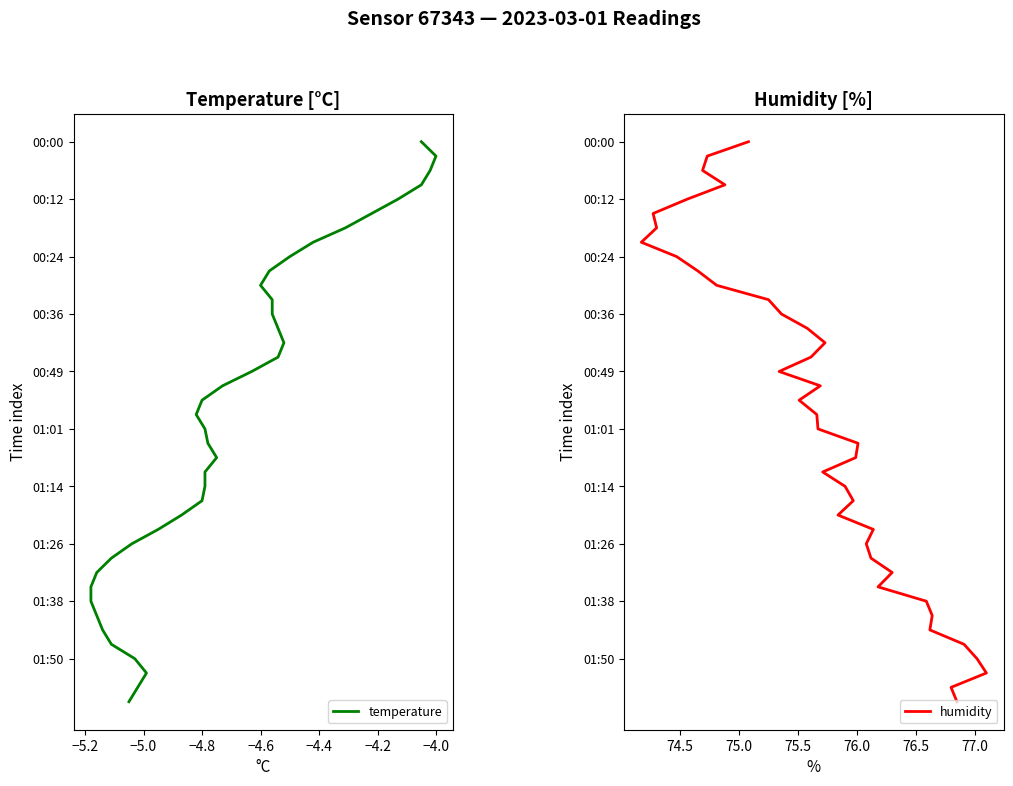

True or false: humidity and temperature cross at least once.

False